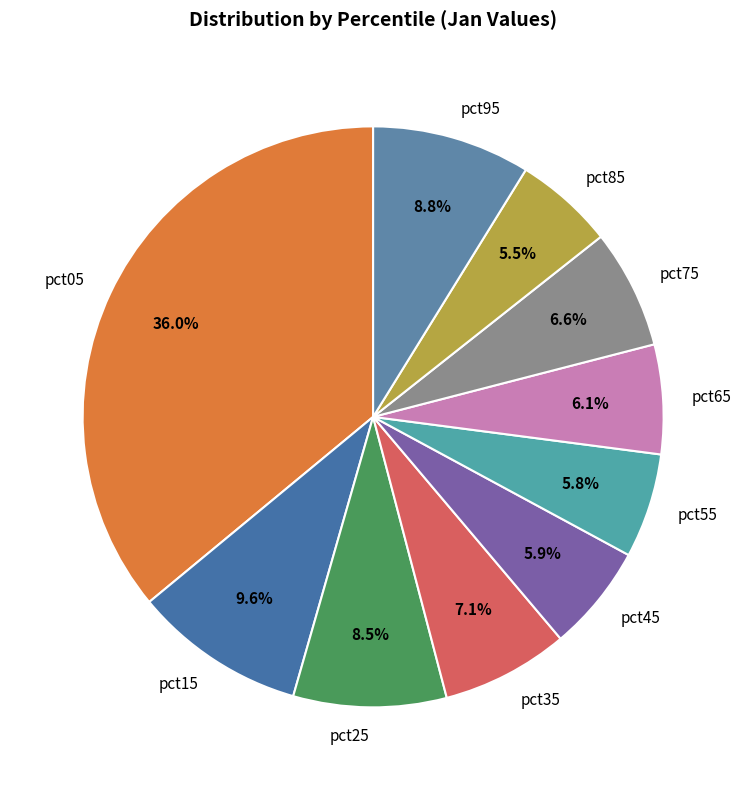

How many slices are in this pie chart?

10